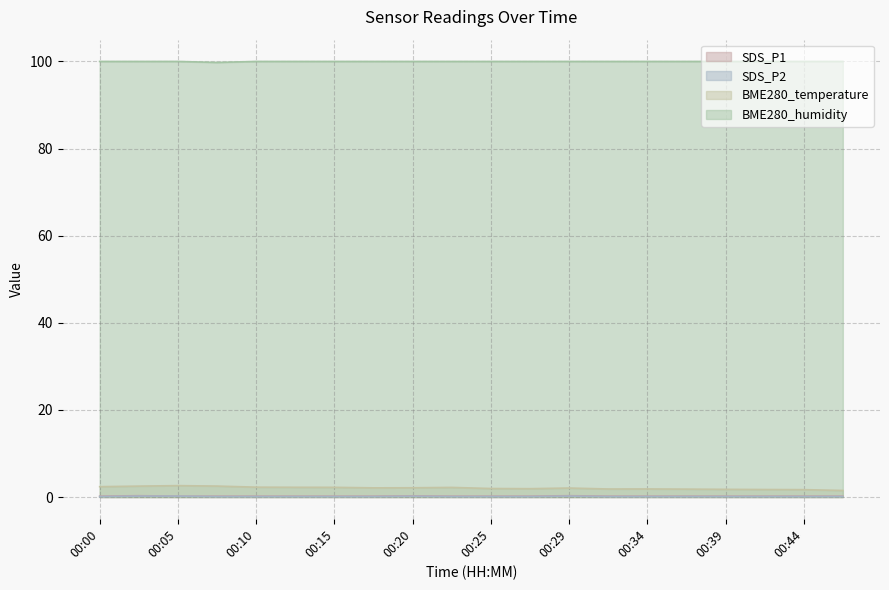

Count the number of data series in this chart.

4